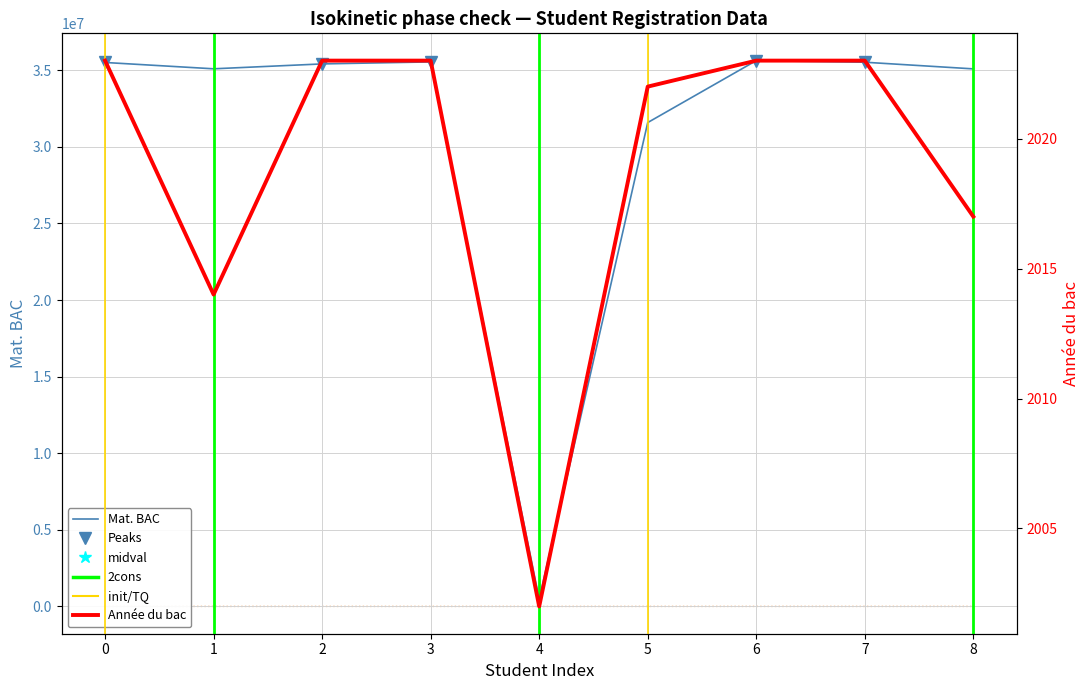

Which series has the largest total across all categories?

Mat. BAC